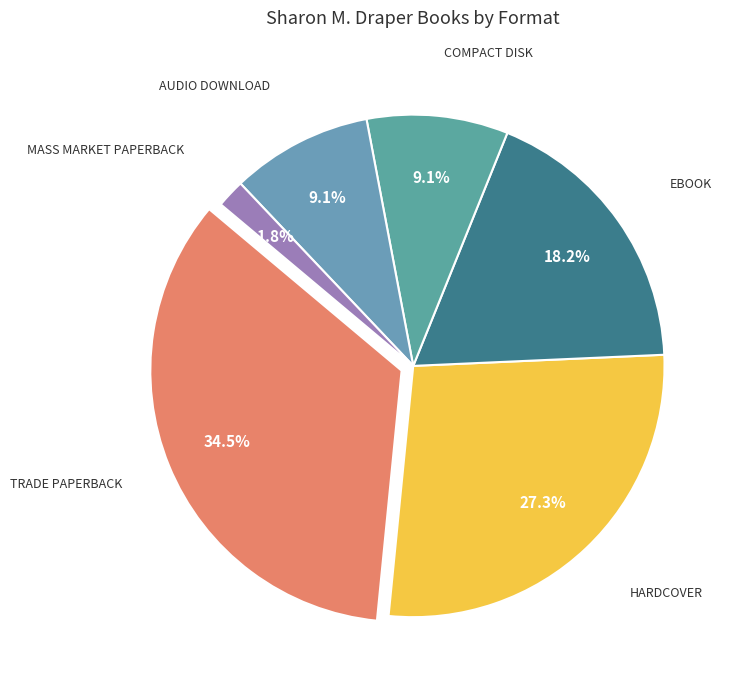

Is there a majority slice in this chart?

No